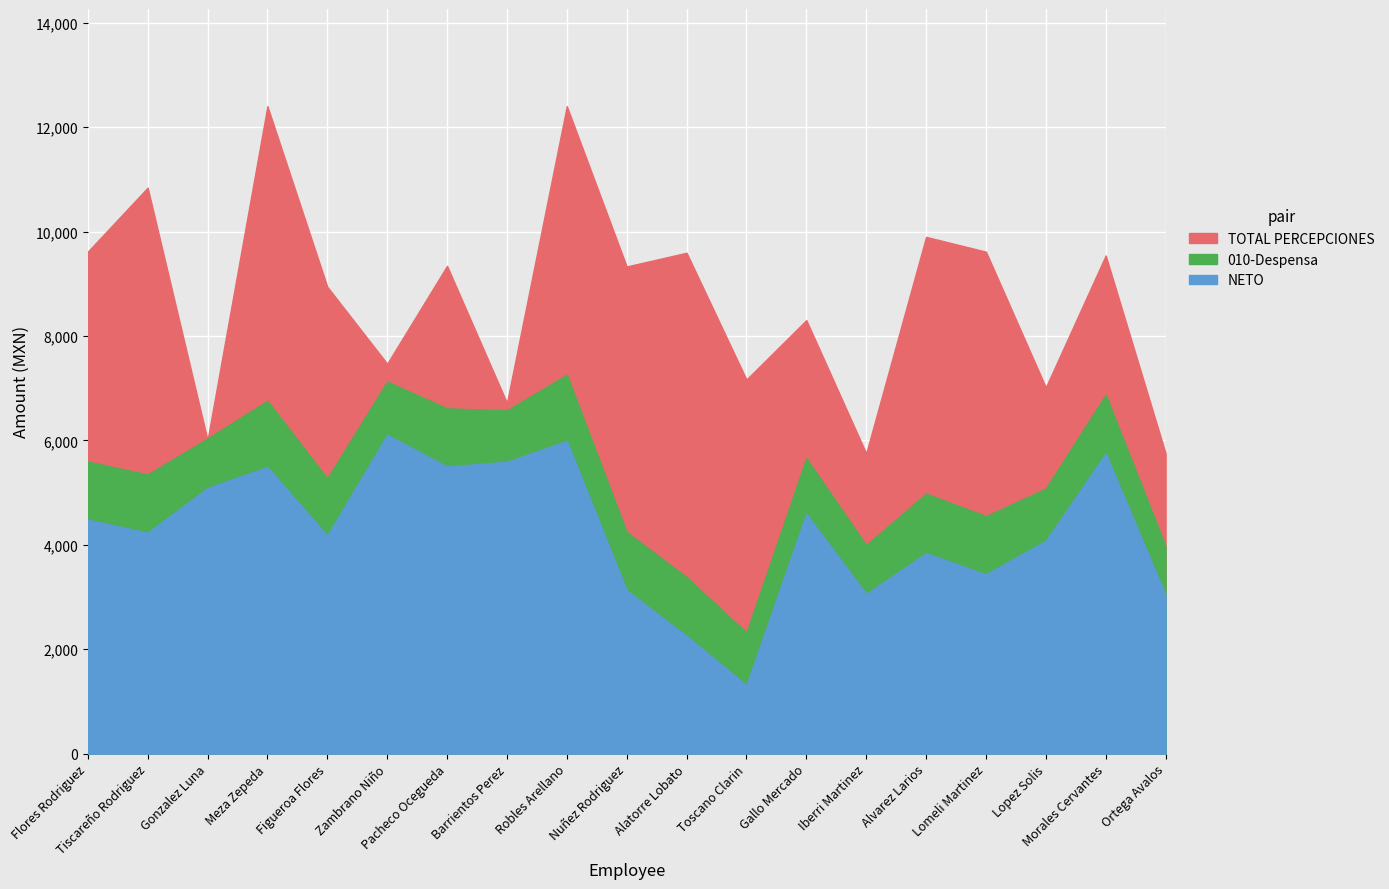

At how many categories does at least one series exceed 8166?

12